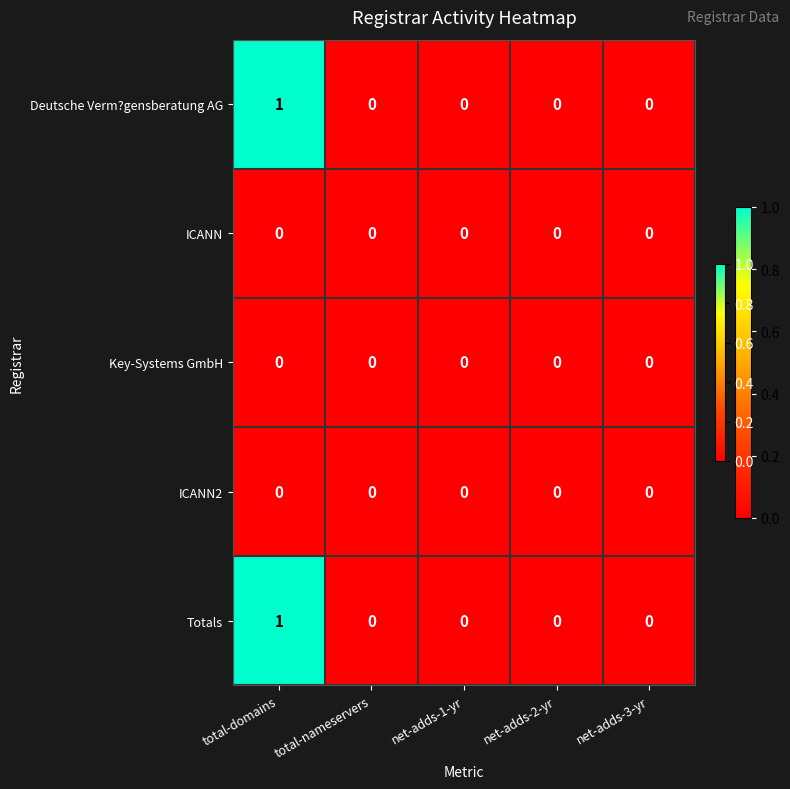

Is it true that Key-Systems GmbH equals 0 at total-nameservers?

True